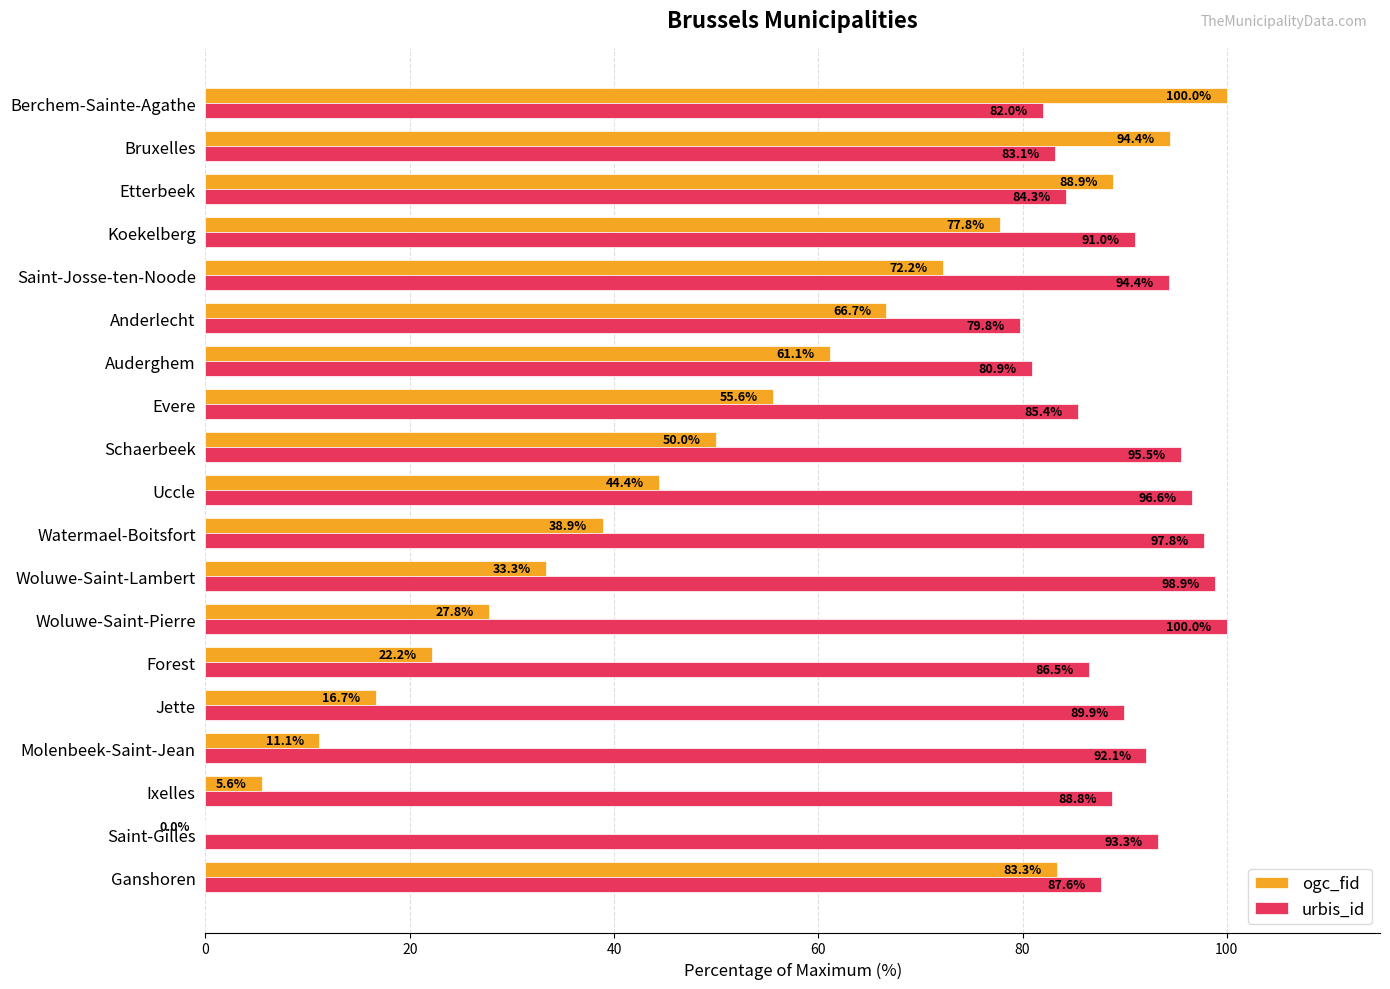

Which series has the largest total across all categories?

urbis_id